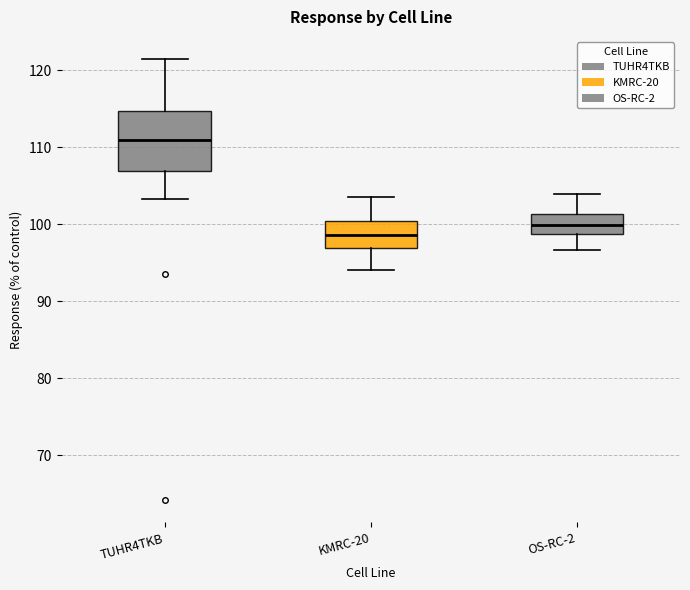

Where does the lower whisker of the box for OS-RC-2 end on the y-axis? The values are not printed on the chart, so give them approximately, as read against the axis.

97